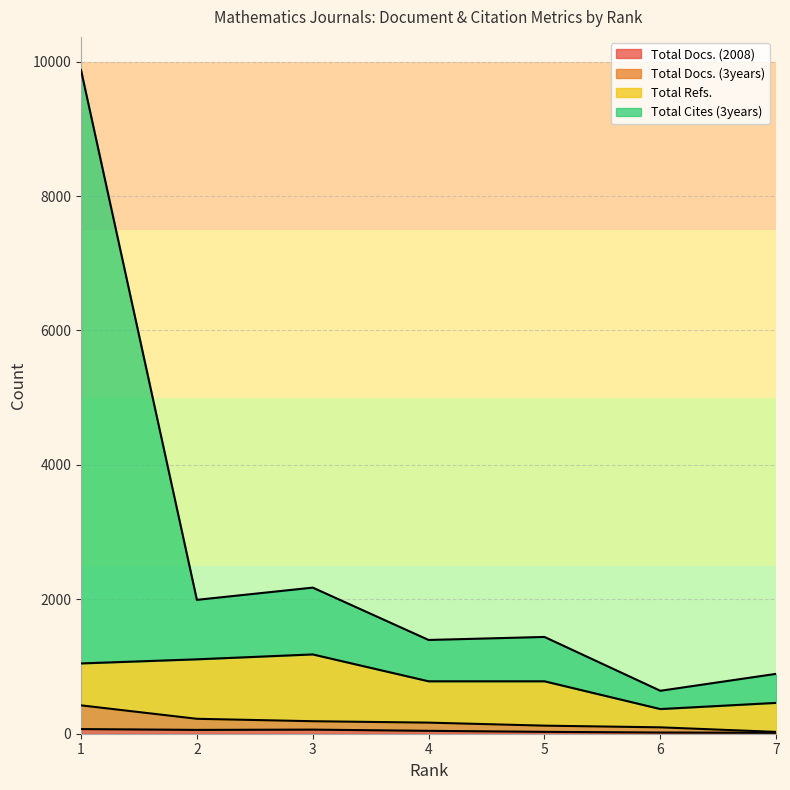

What is the difference between the highest and lowest values at 3?

2113